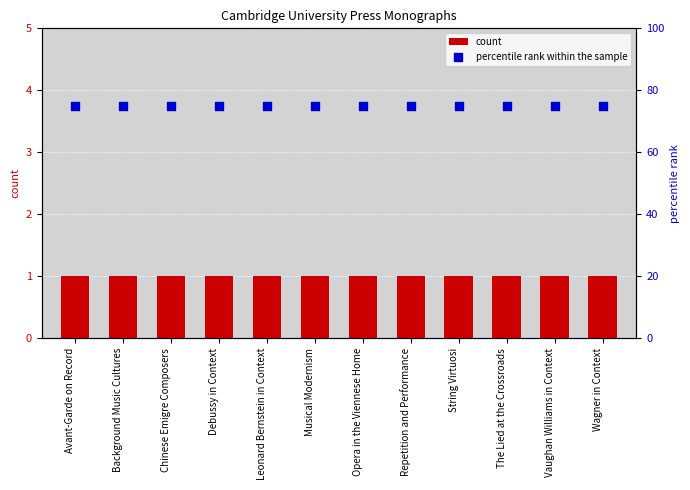

Which series reaches the maximum Y coordinate?

percentile rank within the sample